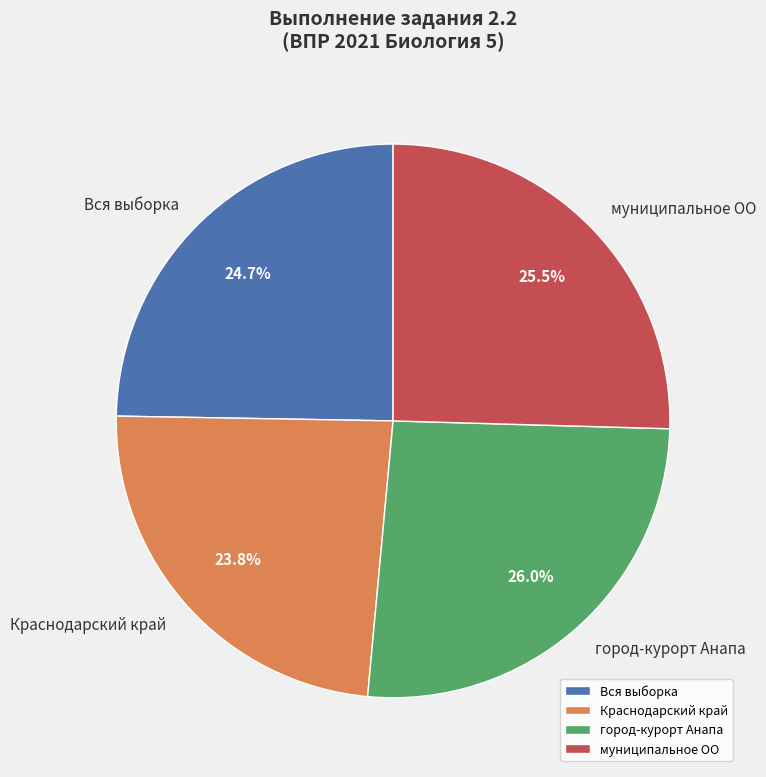

Does any single category account for the majority?

No